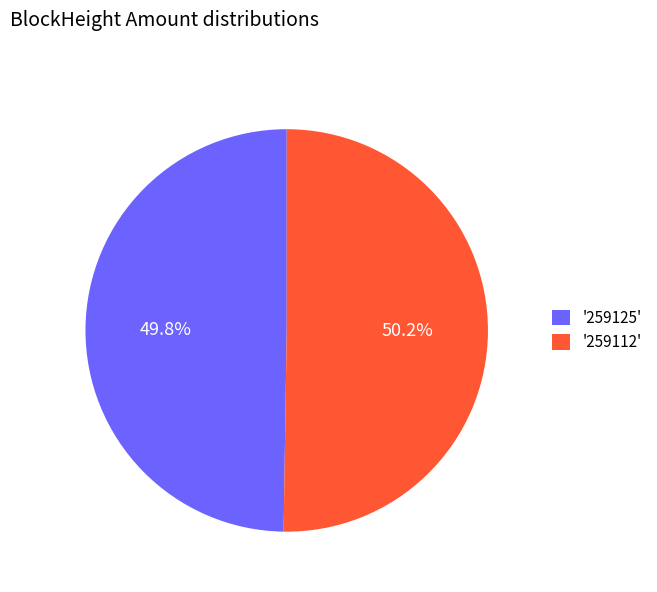

What is the total percentage of '259125' and '259112'?

100.0%